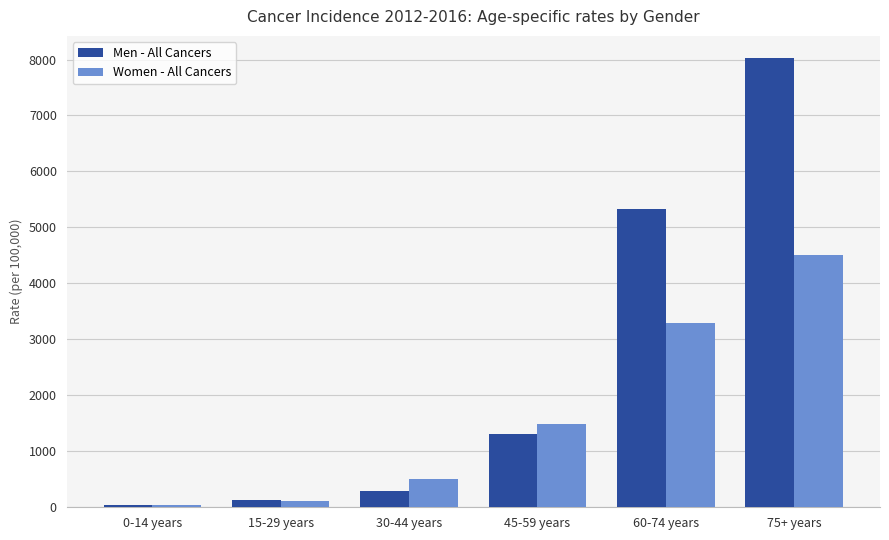

The Women - All Cancers series shows 115.5 at 15-29 years. True or false?

True